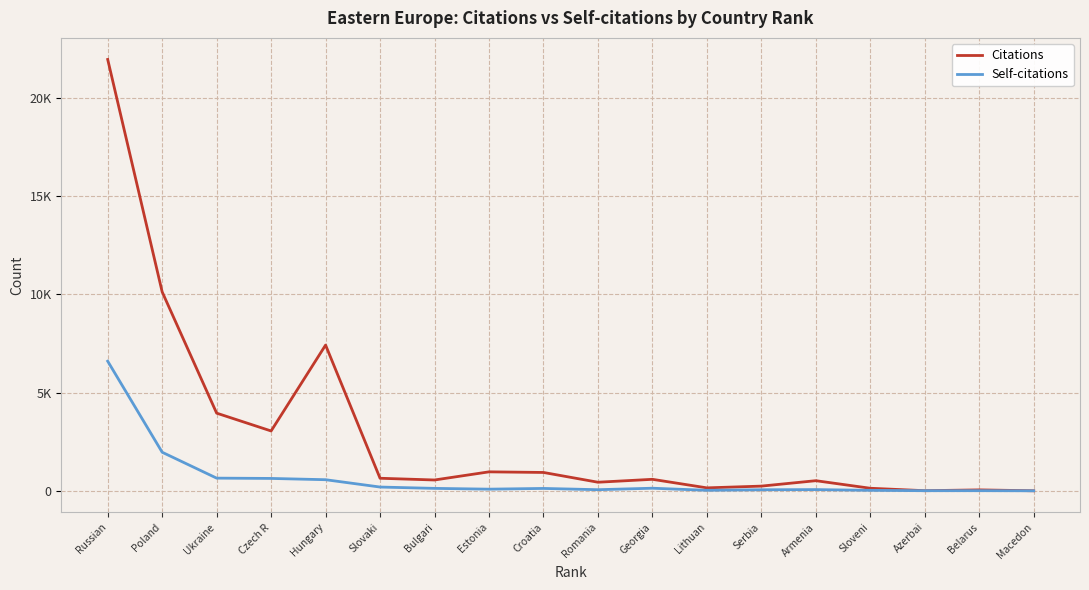

Does the chart display data point markers on the line(s)?

No